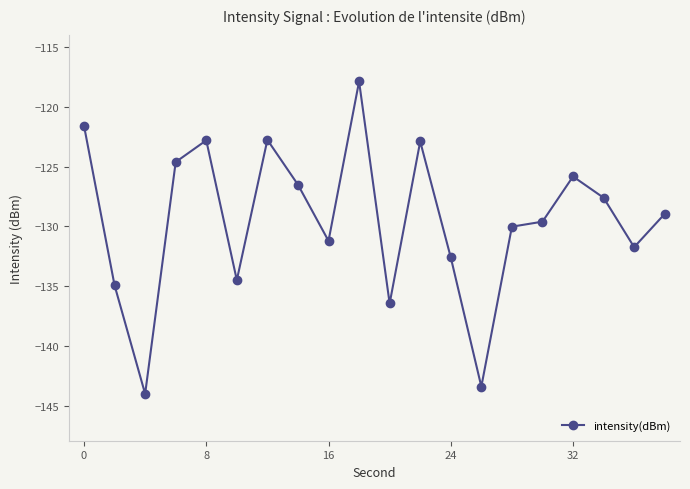

What is the maximum value shown in the chart?

-117.9